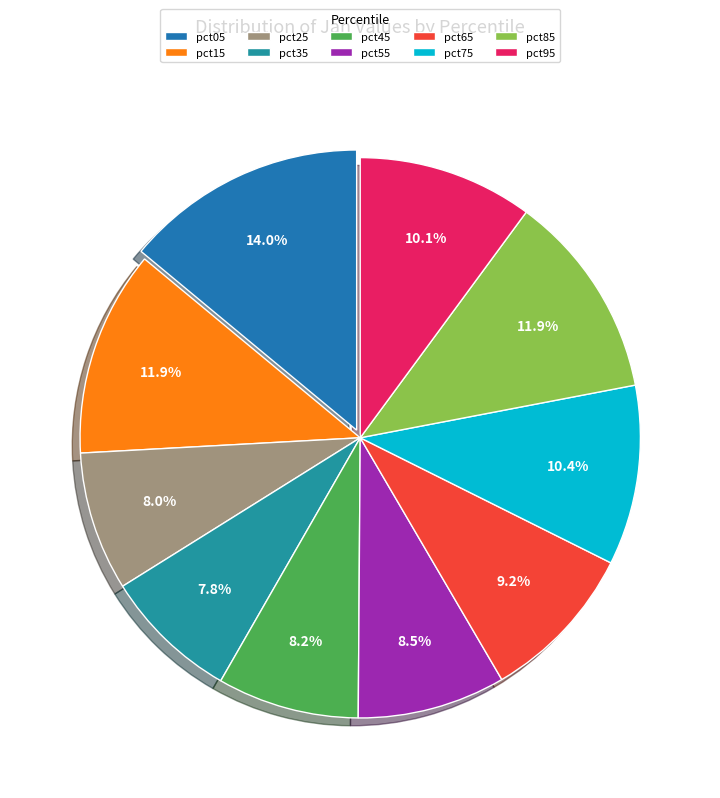

How many slices are in this pie chart?

10